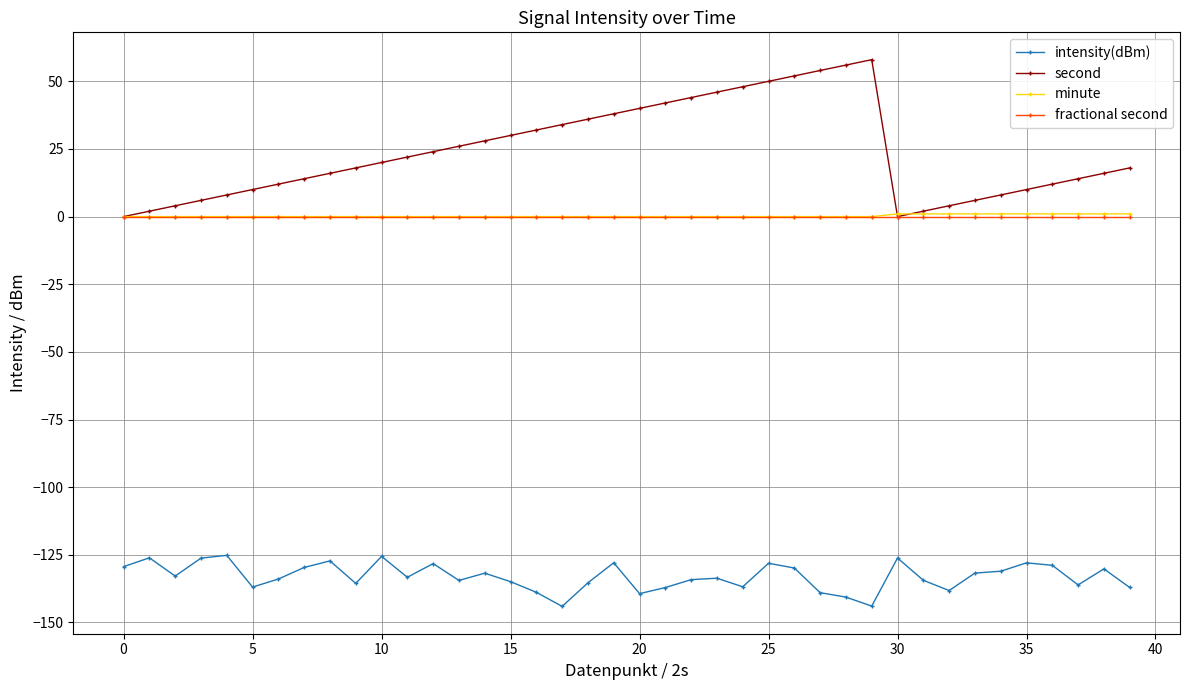

True or false: fractional second and intensity(dBm) cross at least once.

False